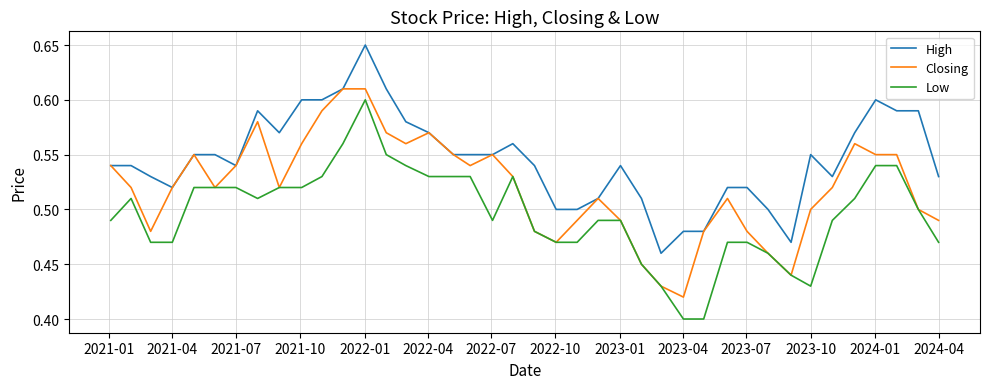

Which series has the largest total across all categories?

High